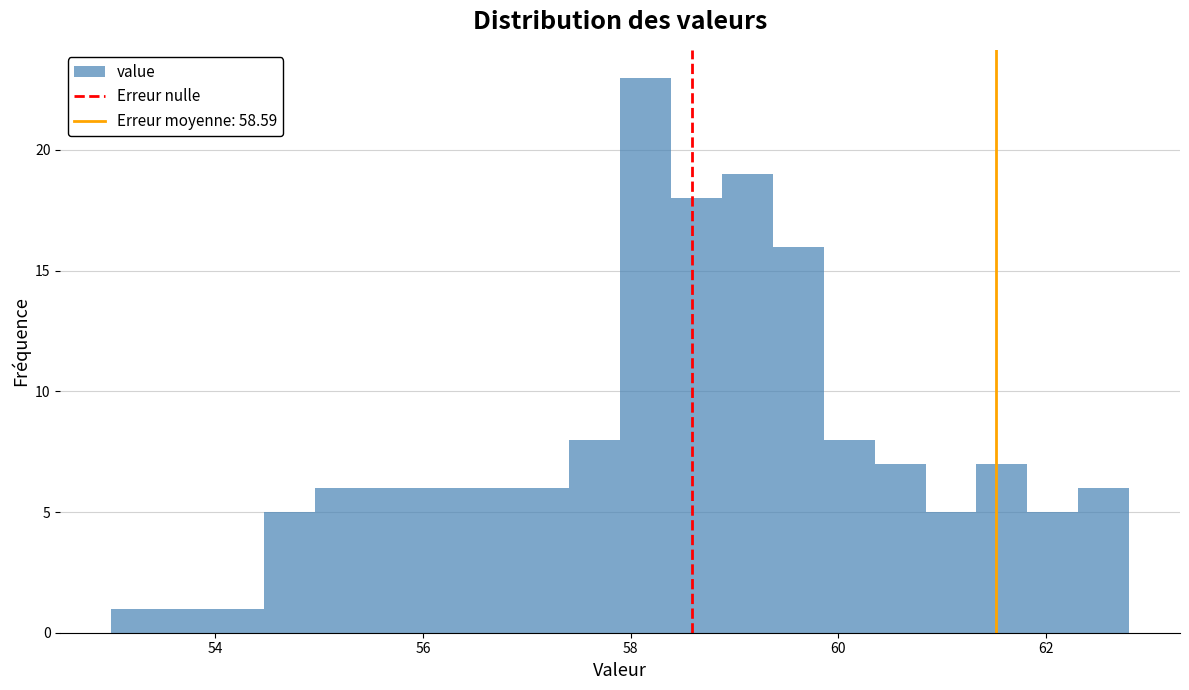

Read against the x-axis, roughly where is the centre of the tallest bar?

58.2